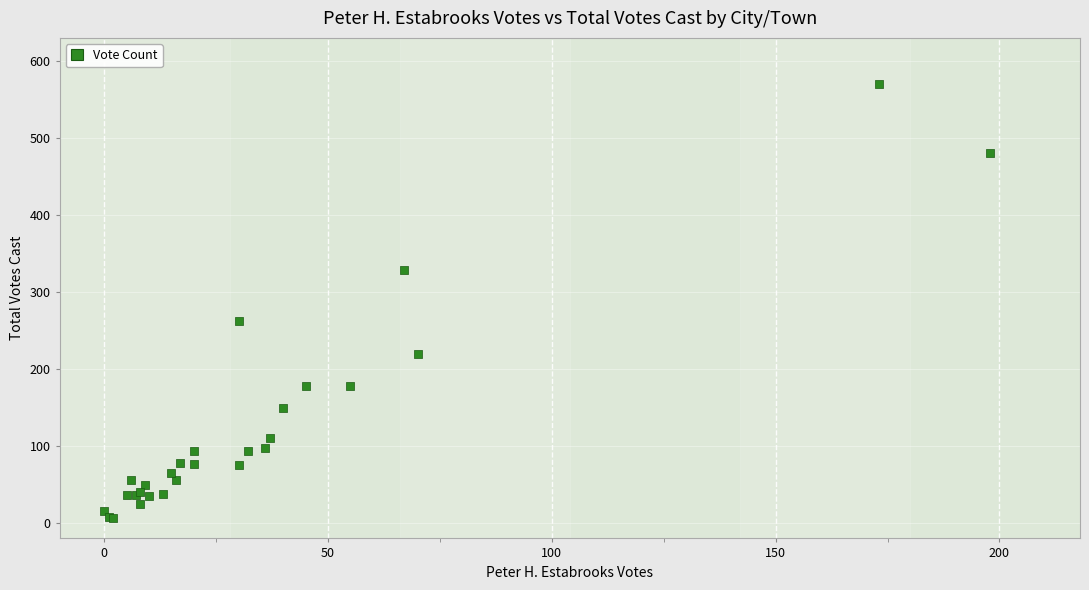

What Y value in the scatter plot is closest to 288?

262